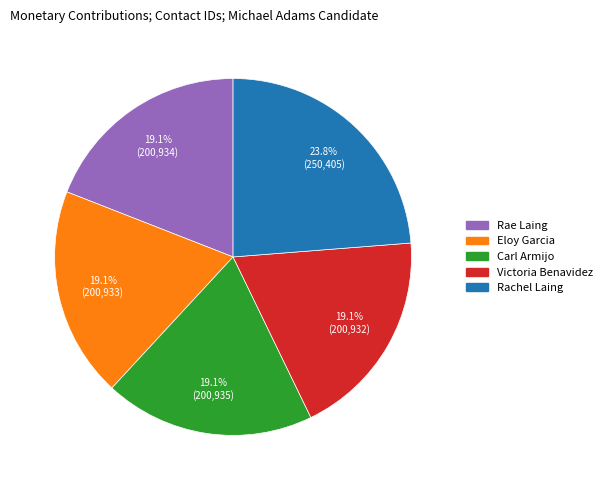

Is it true that Rachel Laing is 34% of the pie?

False